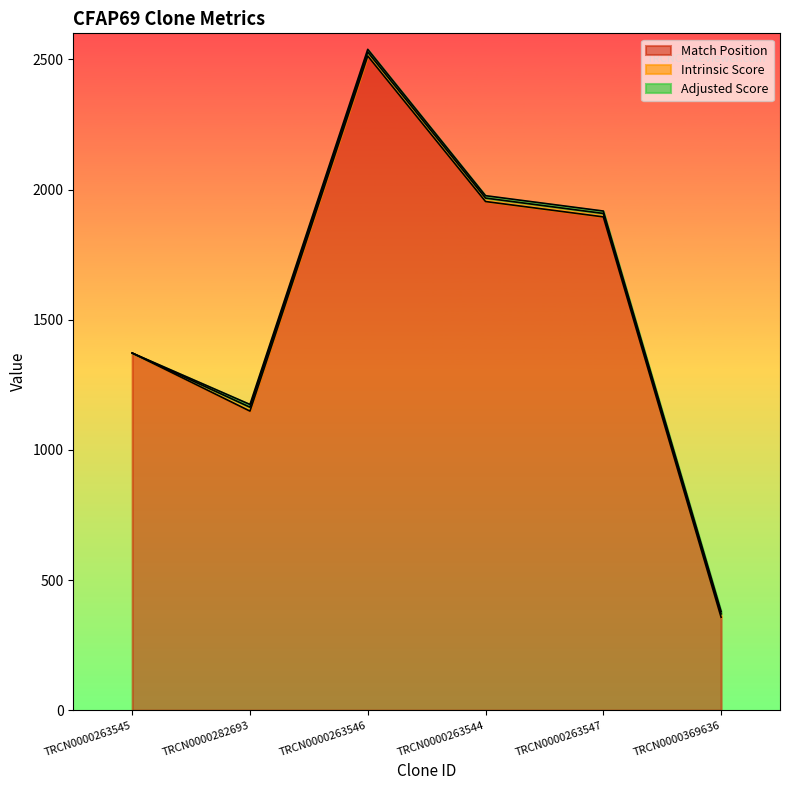

What is the difference between the maximum and second lowest values in the Adjusted Score series?

1.3